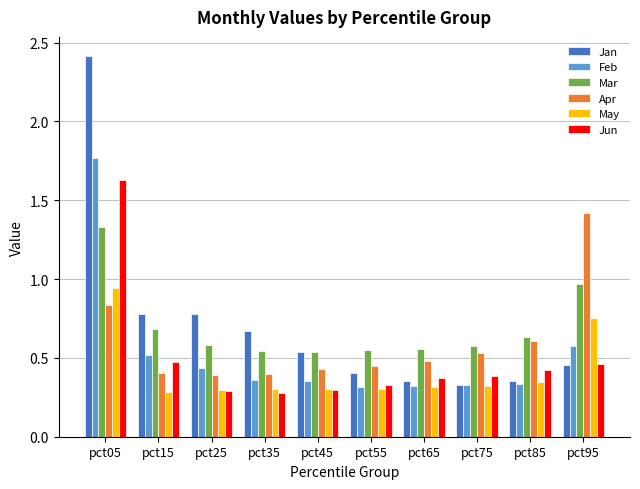

What is the sum of all Mar values?

7.0